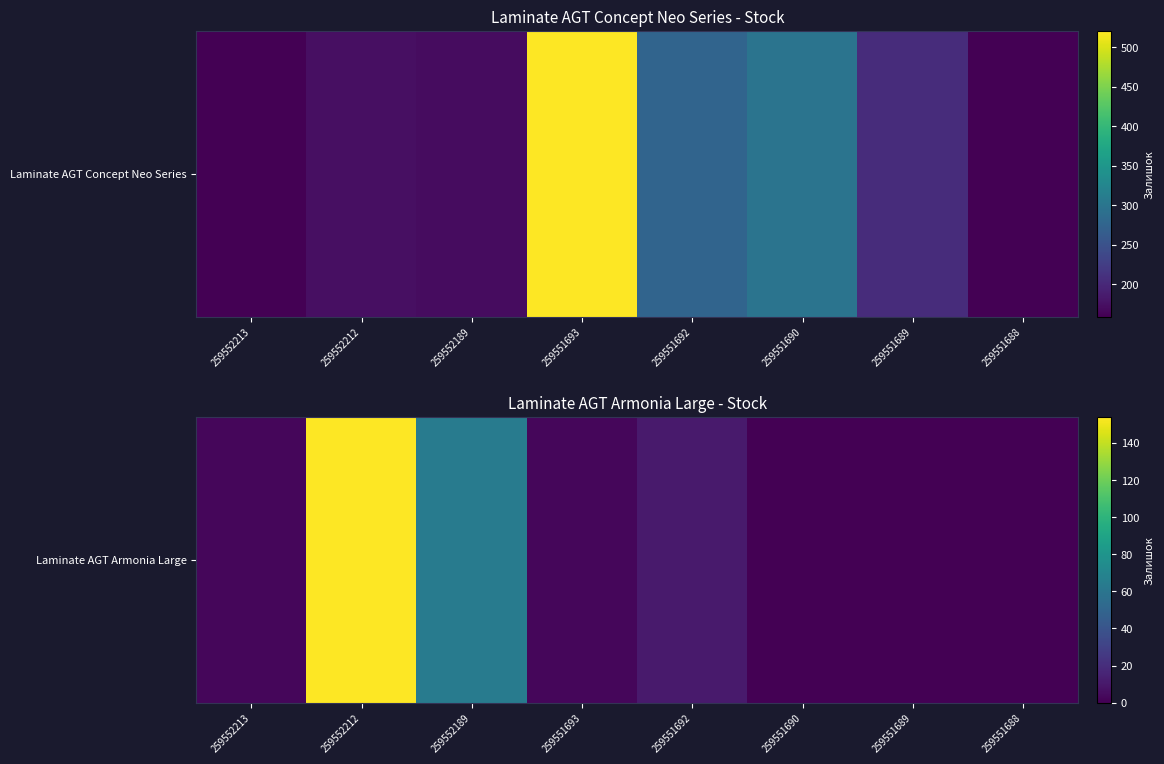

The value at 259551693 is 3. True or false?

True